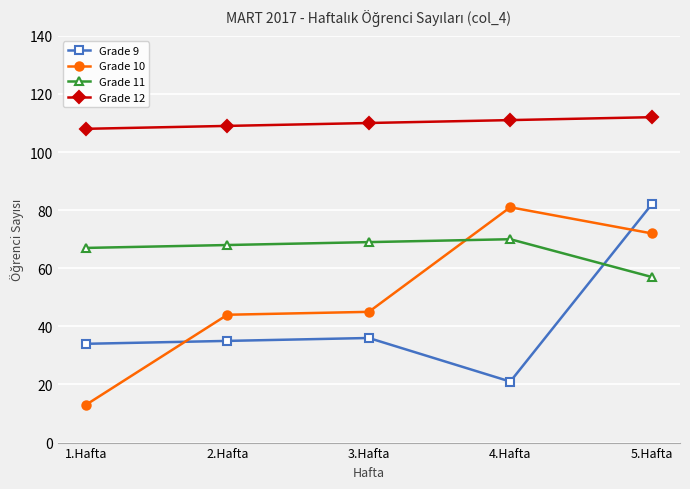

What is the value of the Grade 11 point at the 2nd from the left?

68